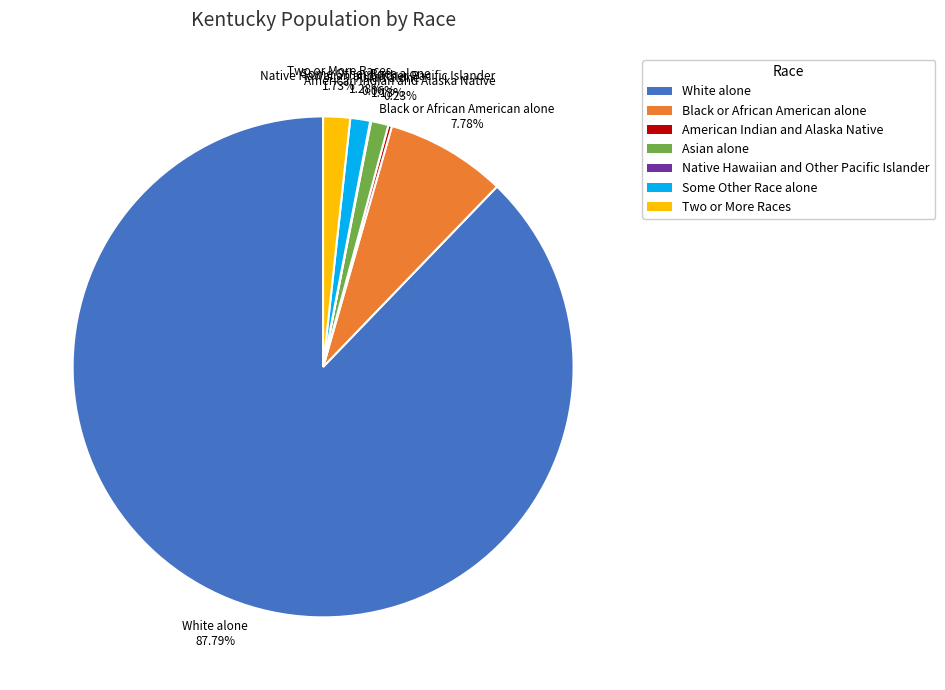

What percentage is NOT represented by Black or African American alone?

92.2%